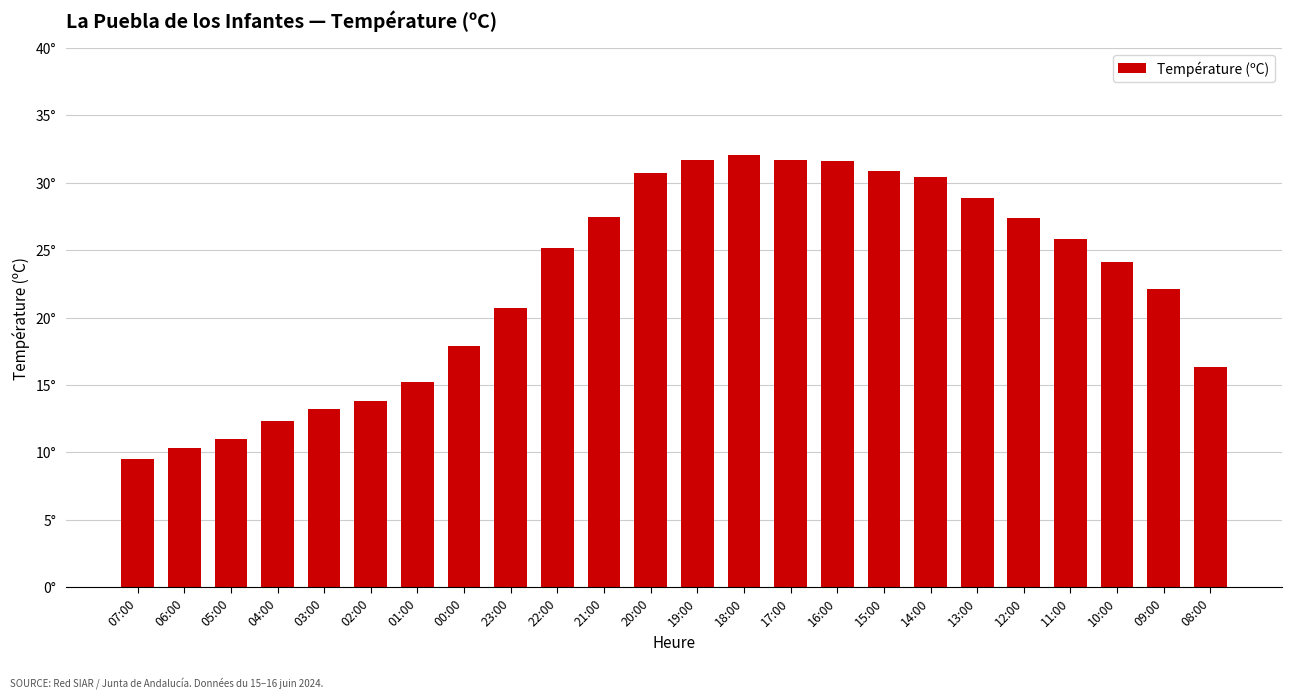

Rank the categories by value from lowest to highest.

07:00, 06:00, 05:00, 04:00, 03:00, 02:00, 01:00, 08:00, 00:00, 23:00, 09:00, 10:00, 22:00, 11:00, 12:00, 21:00, 13:00, 14:00, 20:00, 15:00, 16:00, 19:00, 17:00, 18:00